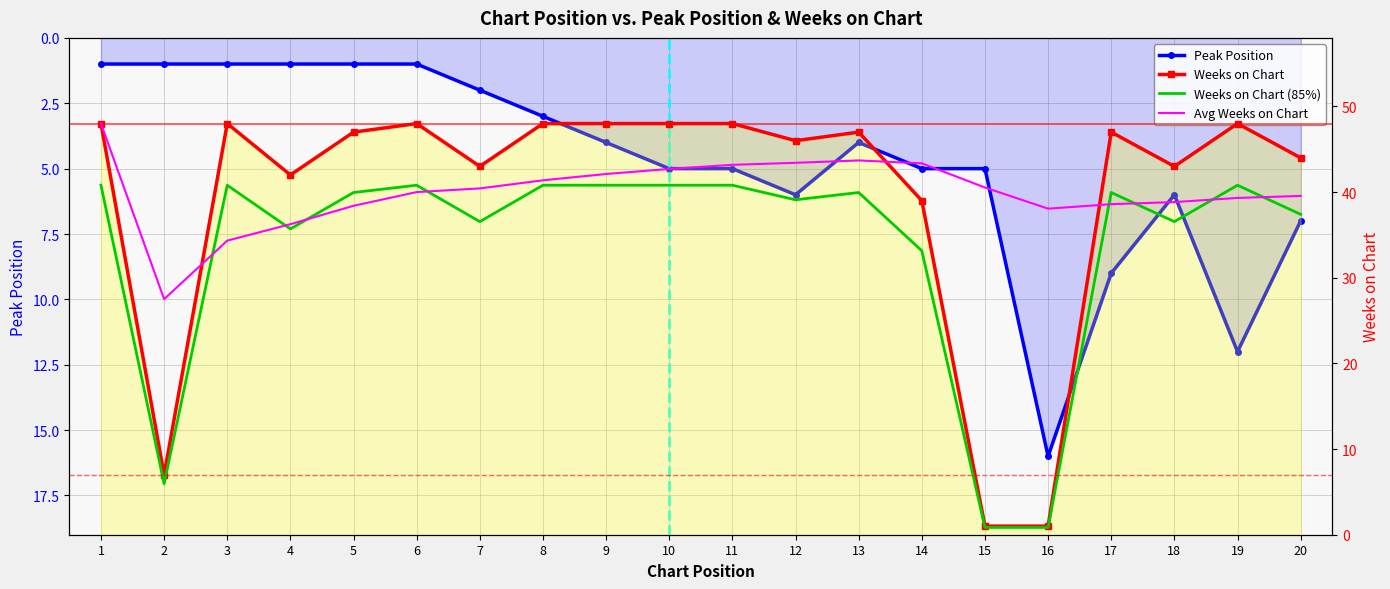

Read the Weeks on Chart value at 7.

43.0